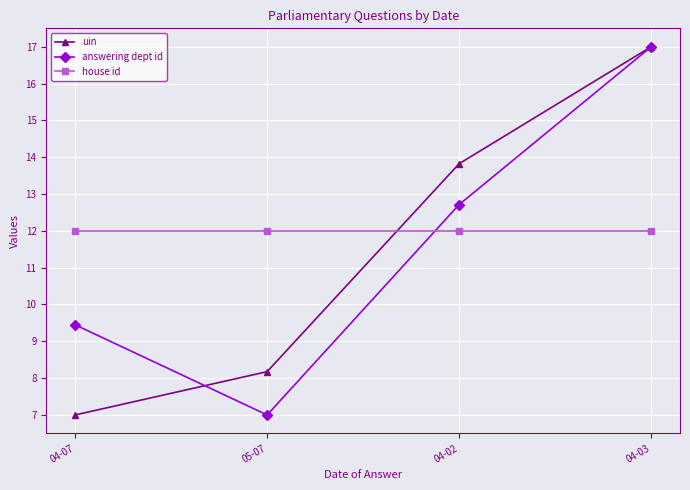

Which category has the lowest value in the answering dept id series?

05-07